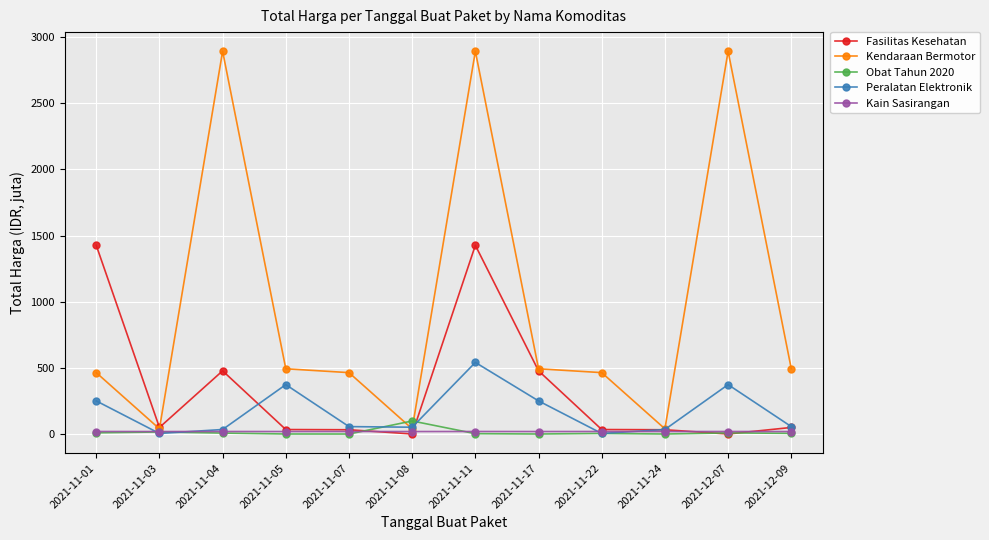

What is the average value of the Peralatan Elektronik series?

169.1